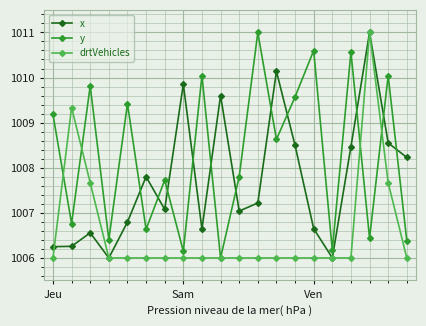

Rank the series by their average value, from lowest to highest.

drtVehicles, x, y